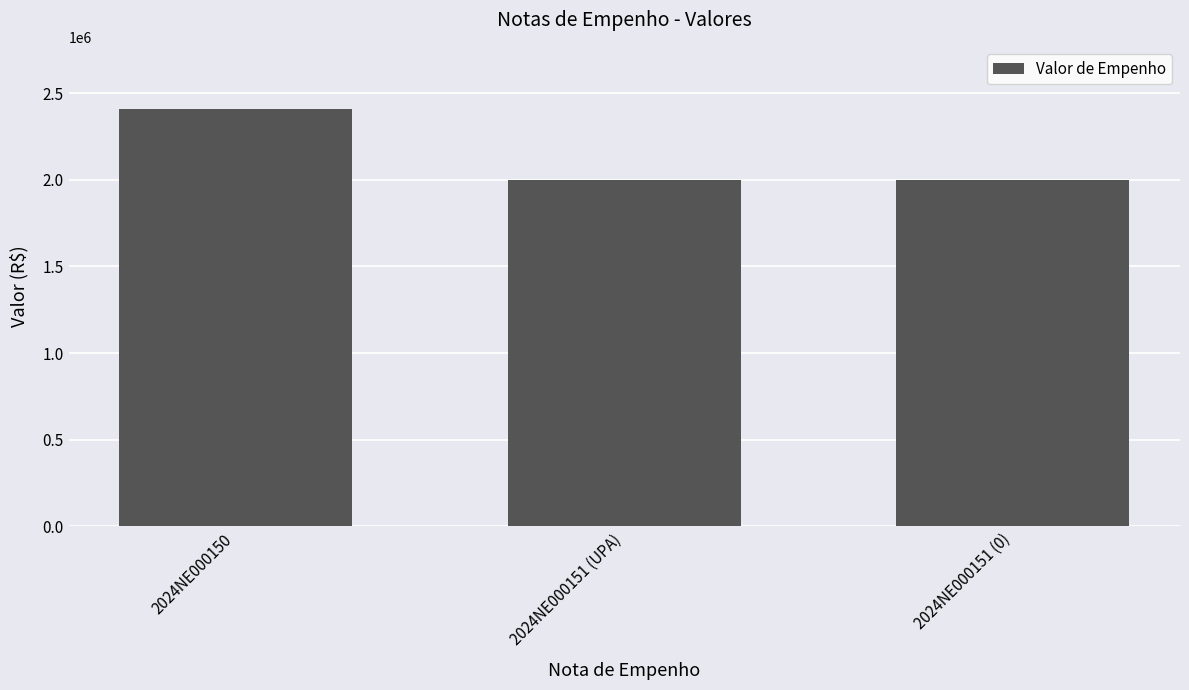

What is the average value?

2135249.5